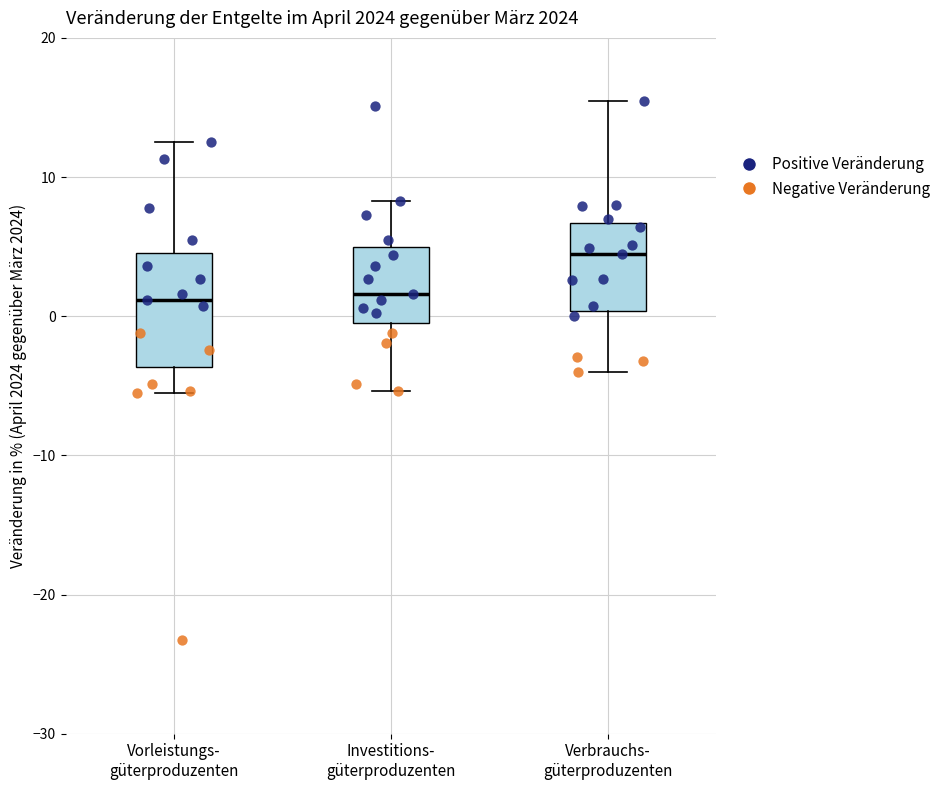

Where does the lower whisker of the box for Vorleistungs- güterproduzenten end on the y-axis? The values are not printed on the chart, so give them approximately, as read against the axis.

-5